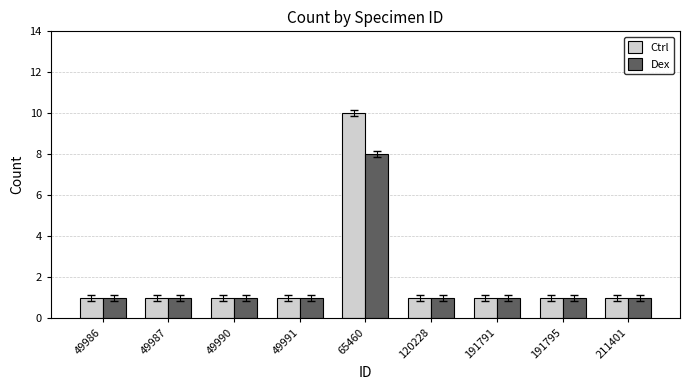

How many bars are there in each group?

2